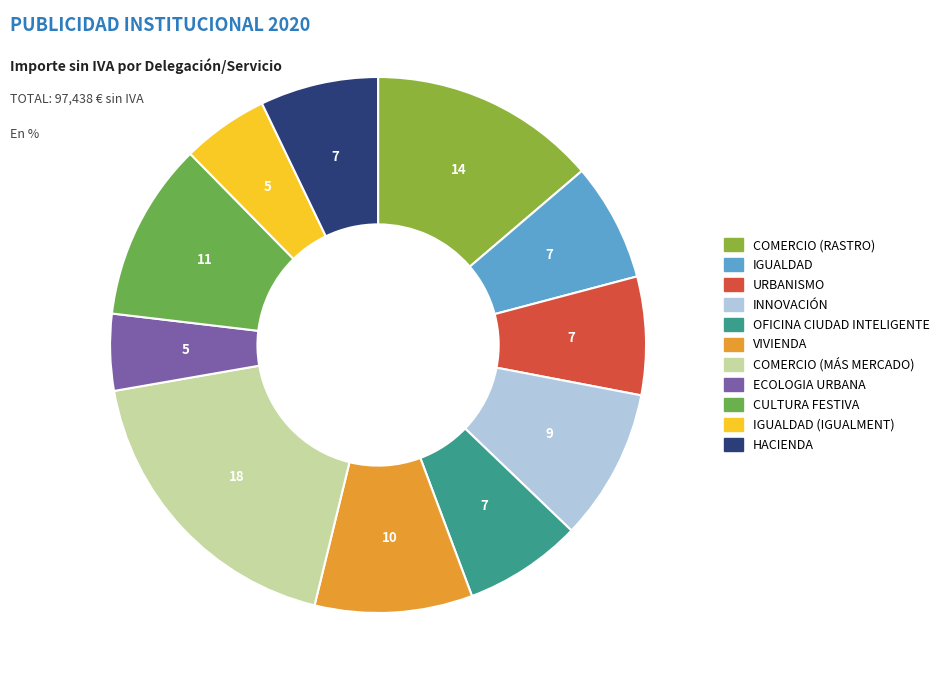

Rank the categories by value from highest to lowest.

COMERCIO (MÁS MERCADO), COMERCIO (RASTRO), CULTURA FESTIVA, VIVIENDA, INNOVACIÓN, IGUALDAD, URBANISMO, OFICINA CIUDAD INTELIGENTE, HACIENDA, IGUALDAD (IGUALMENT), ECOLOGIA URBANA